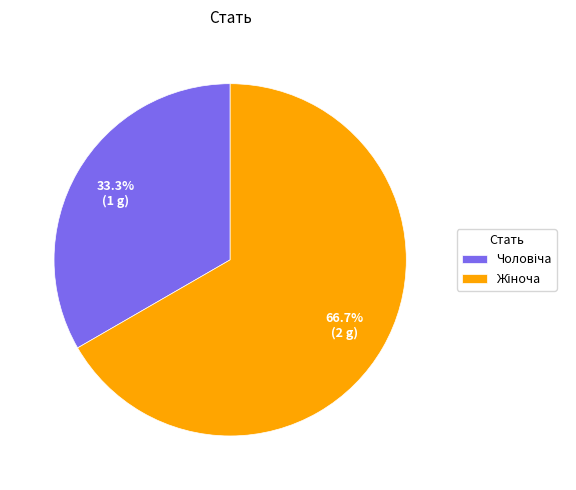

Does any single category account for the majority?

Yes